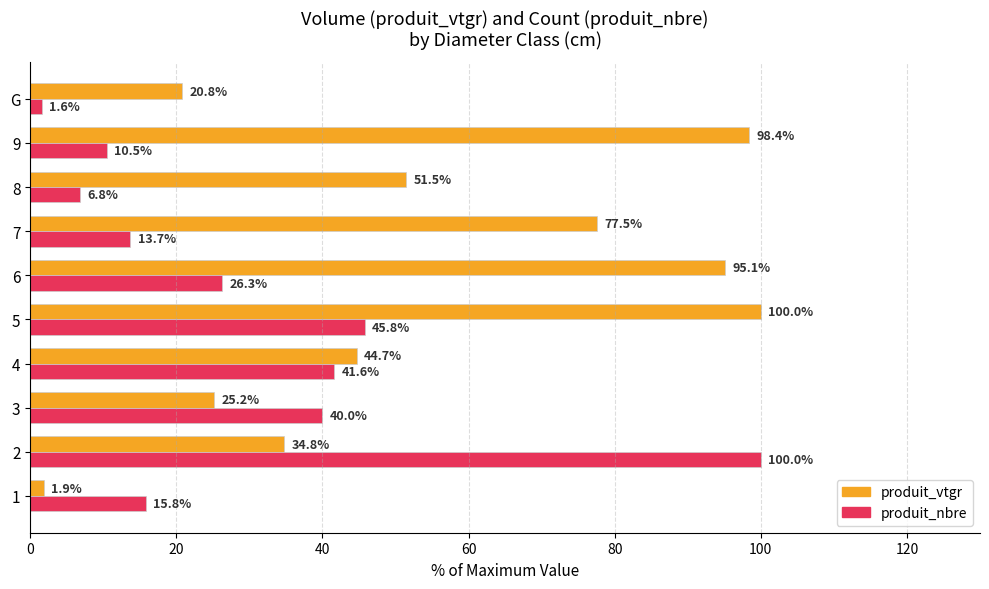

At how many categories does at least one series exceed 89?

4